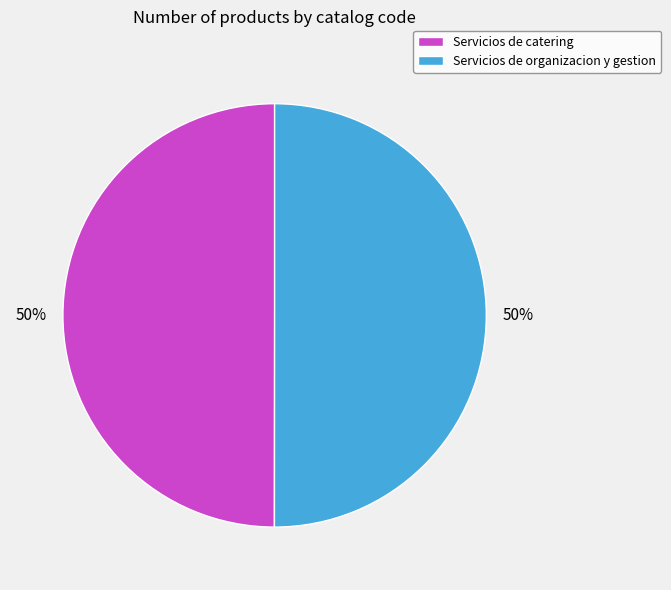

Combined, do Servicios de organizacion y gestion and Servicios de catering account for over 50%?

Yes